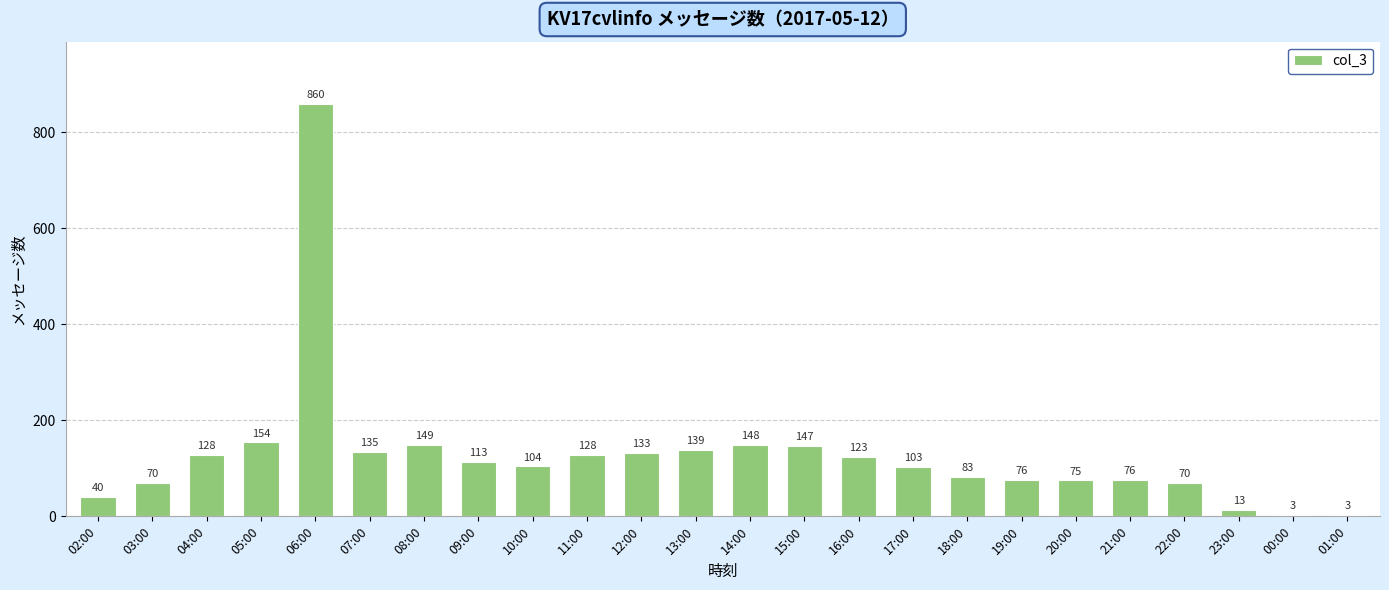

What is the difference between the maximum and minimum values?

857